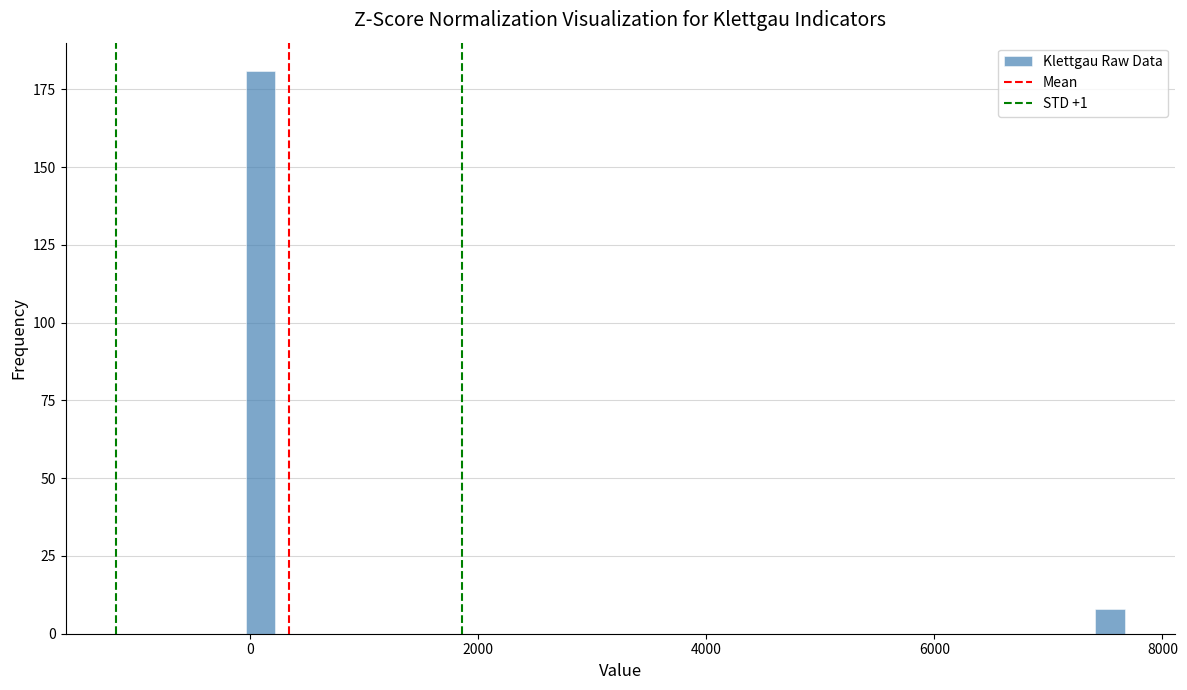

Around what value on the x-axis is the tallest bar? Give the approximate position of its centre, as read against the axis.

0